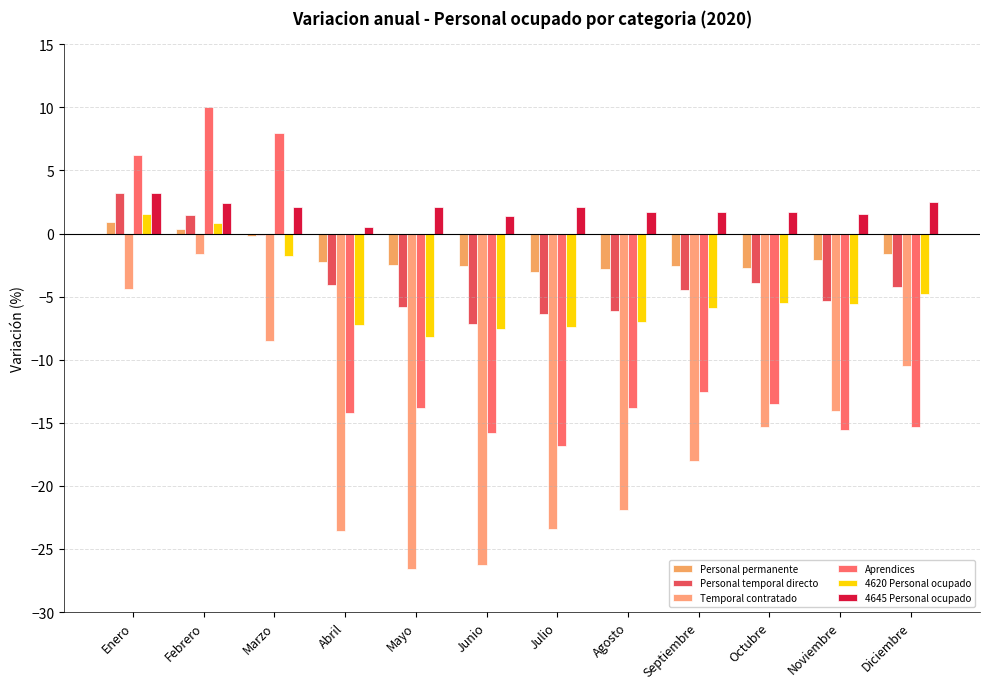

How many distinct data groups are displayed?

6